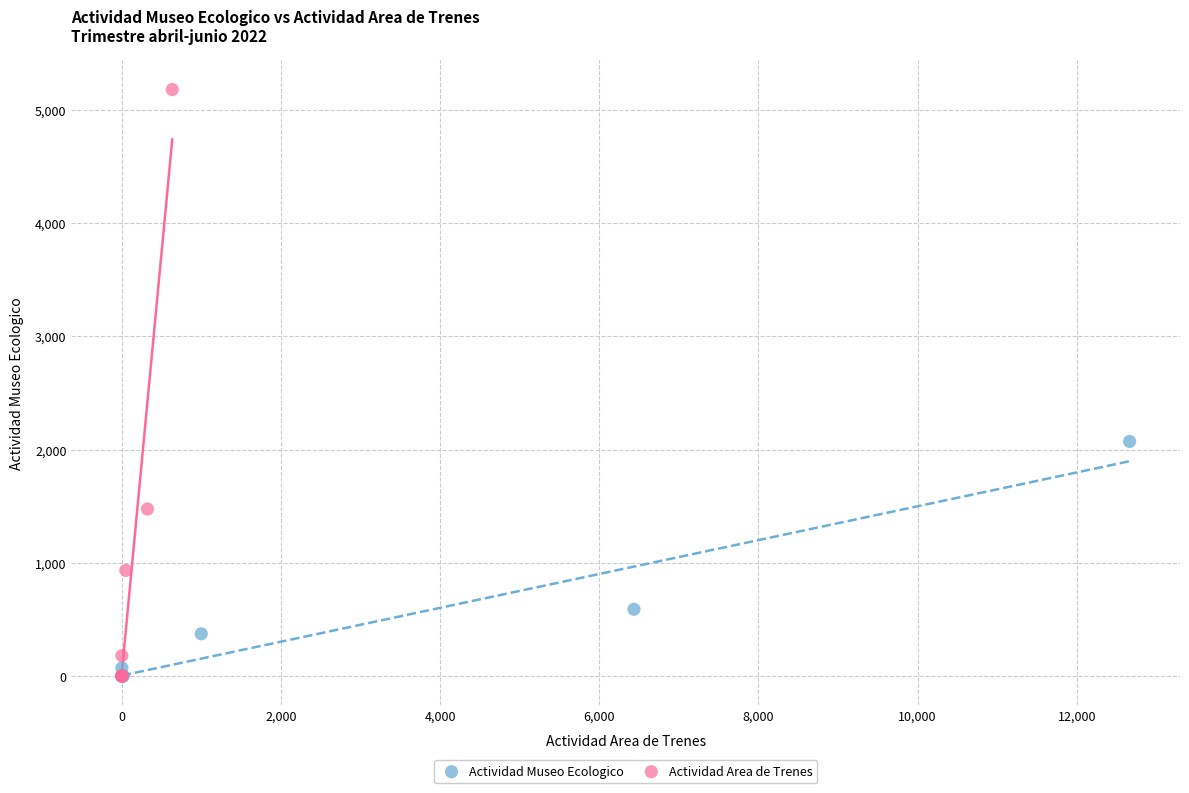

Which series contains the highest Y value?

Actividad Area de Trenes